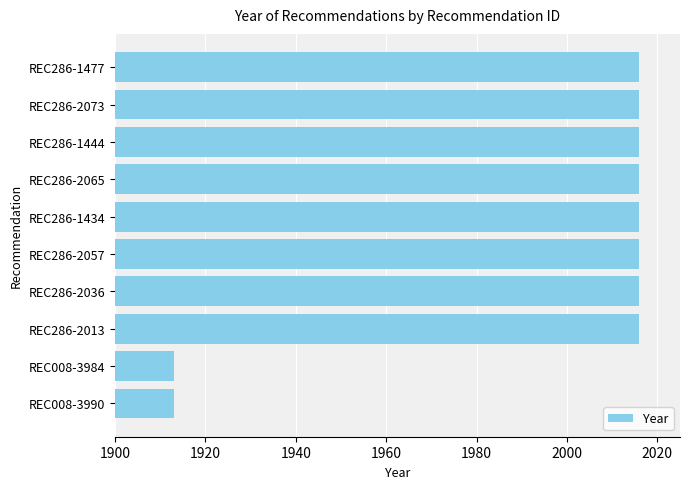

Approximately how many times larger is the value at REC286-1434 compared to REC286-2073?

1.0